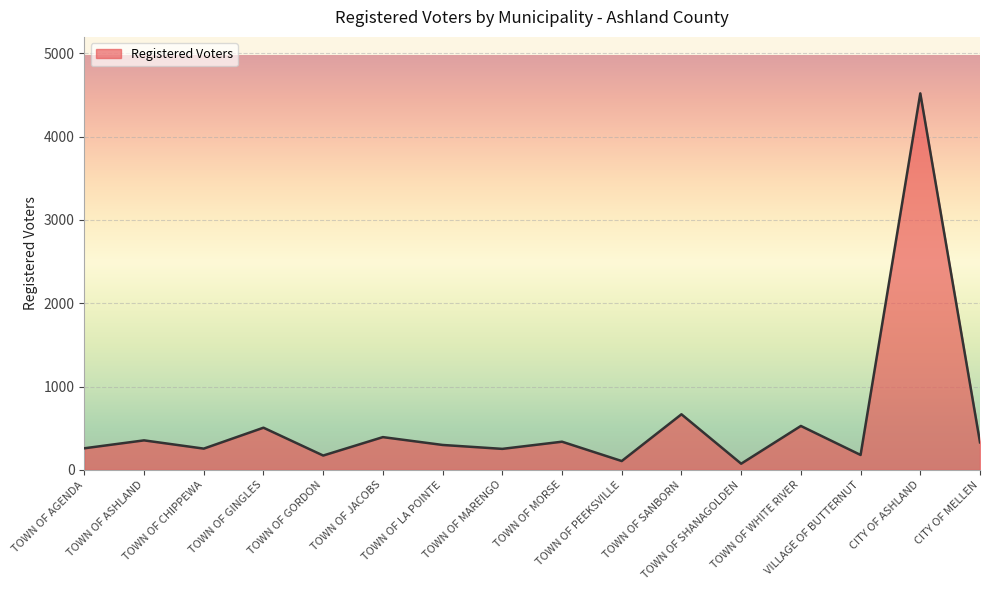

Which label corresponds to the largest value in the chart?

CITY OF ASHLAND